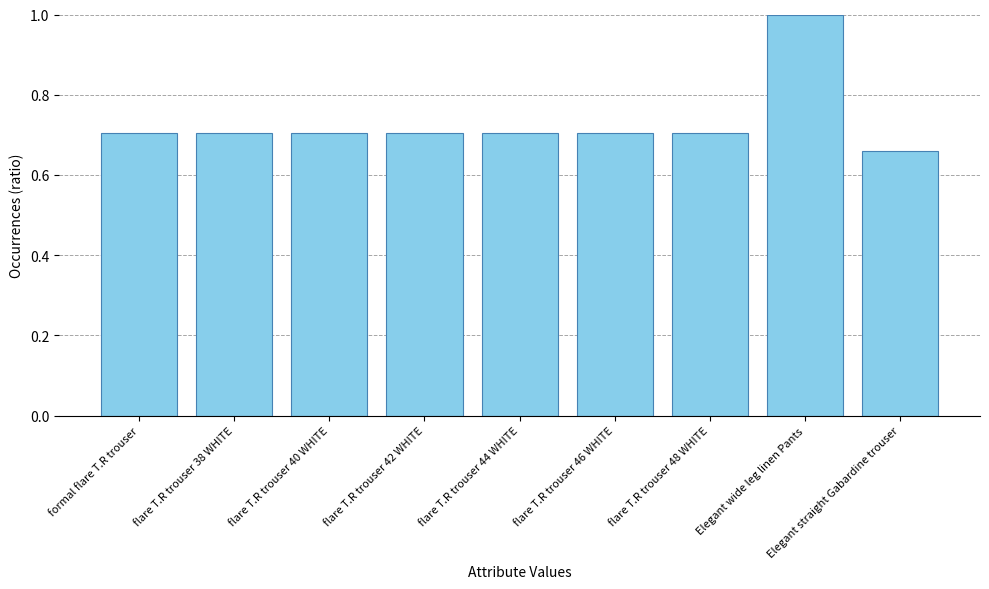

At which label is the value closest to 0?

Elegant straight Gabardine trouser